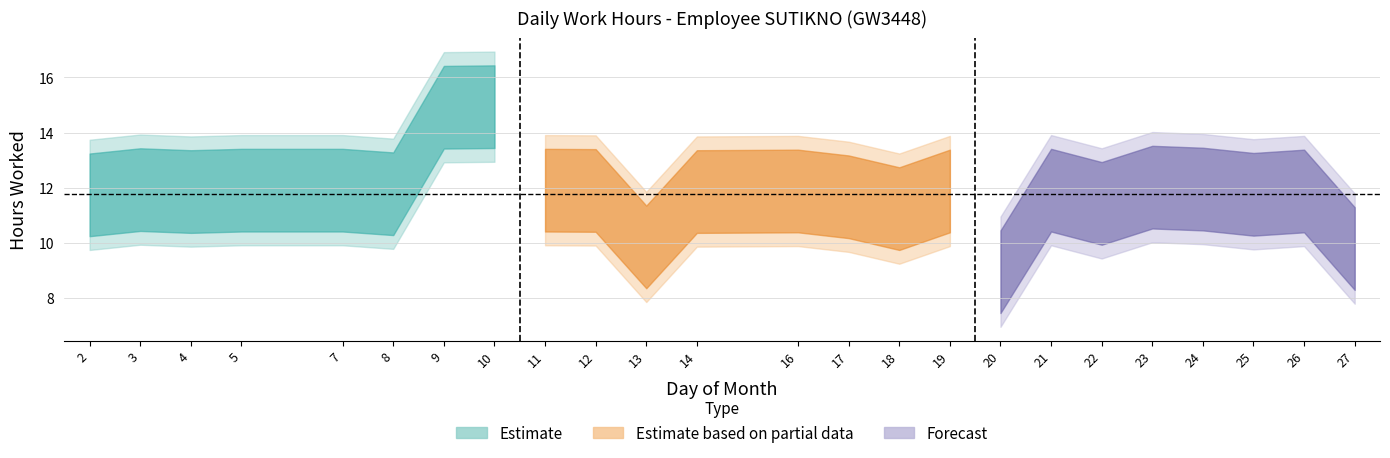

What is the smallest value displayed?

8.9